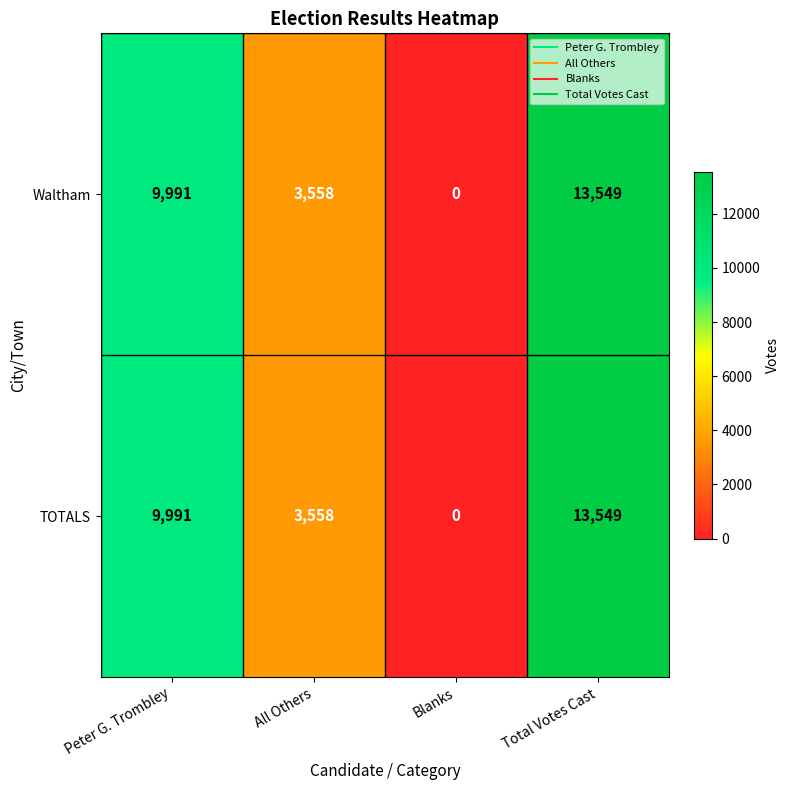

How many data points in Waltham are less than 9991?

2